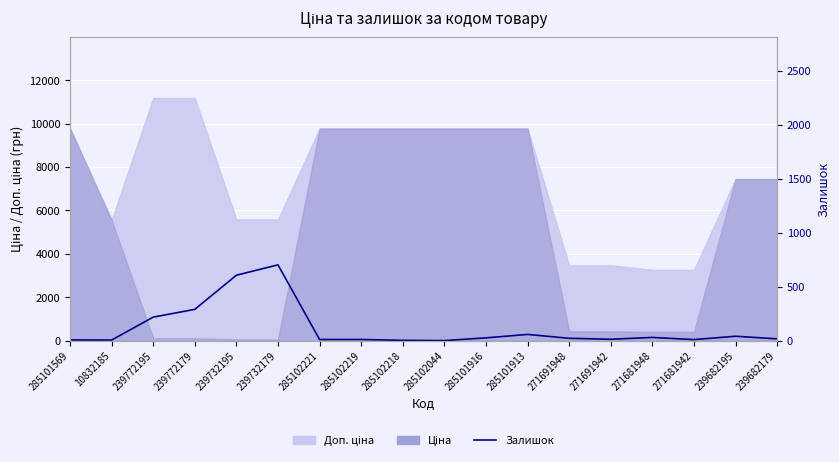

At which label does the data first exceed 22?

239772195